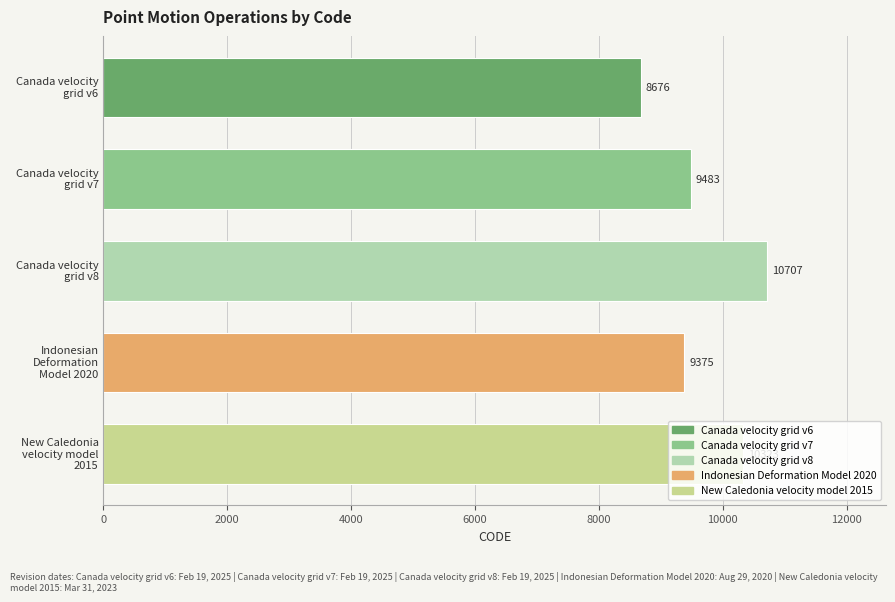

What is the maximum value shown in the chart?

10707